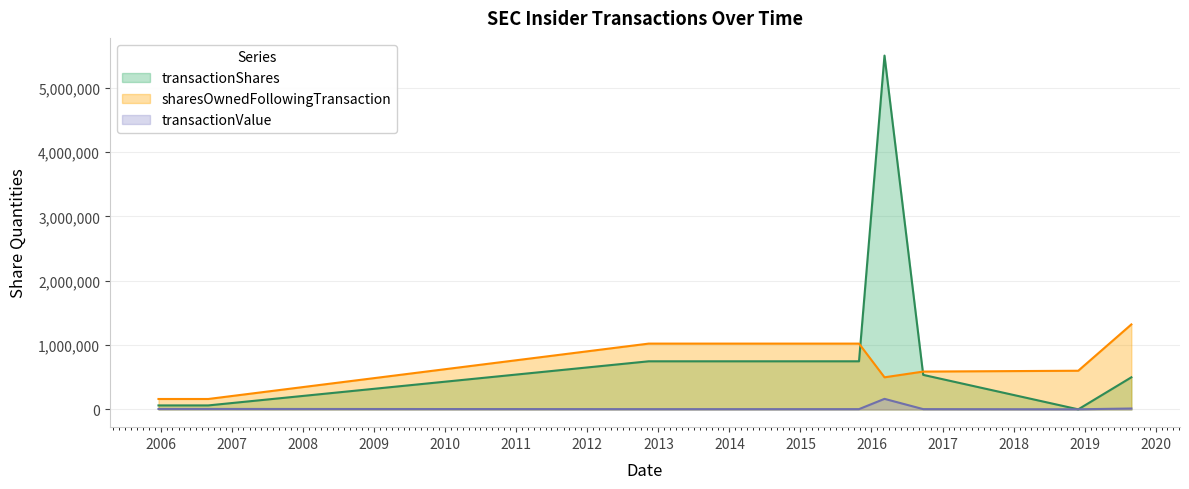

What is the difference between the highest and lowest values at 2016-03-08?

5335000